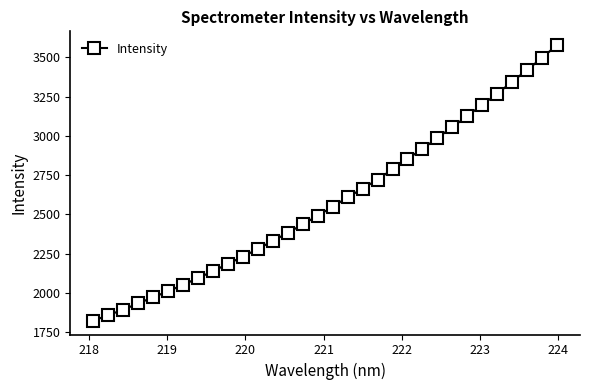

What is the sum of all values?

82679.2